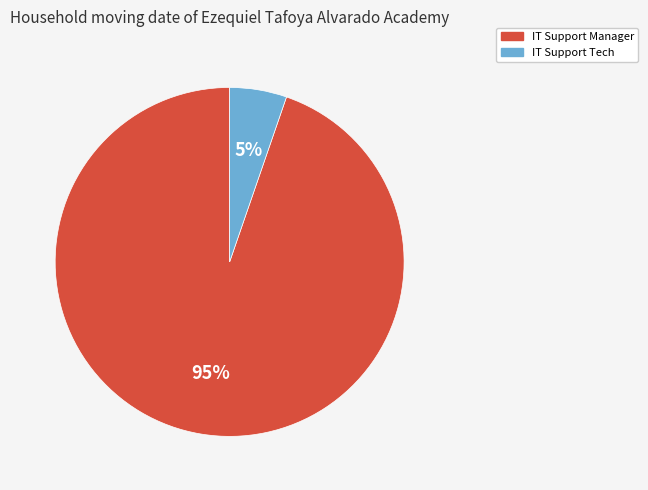

Is the sum of IT Support Tech and IT Support Manager greater than half?

Yes